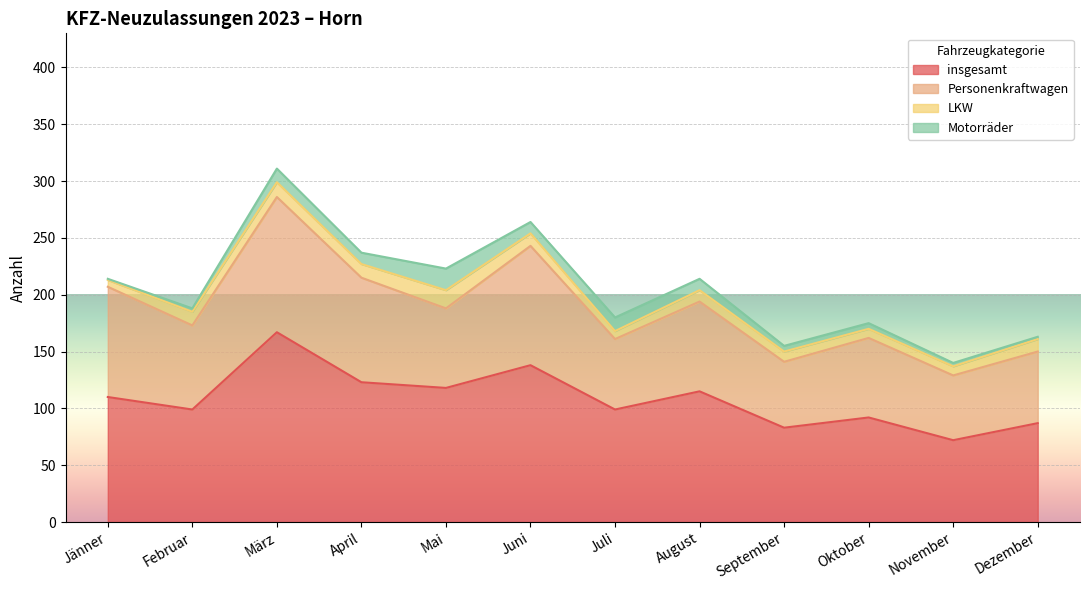

What position from the right is Jänner?

12